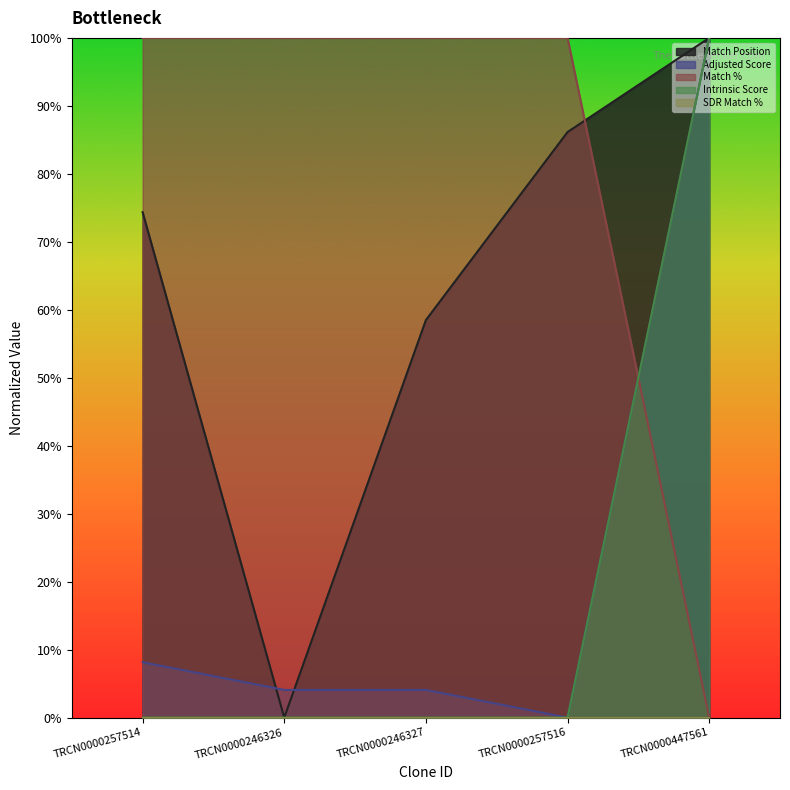

Does the chart have visible grid lines?

No